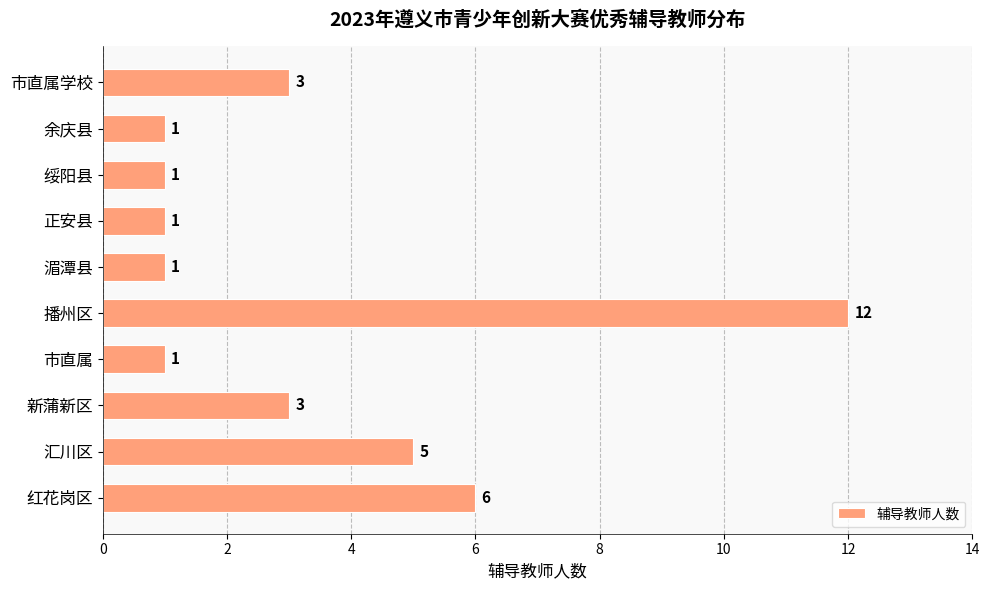

True or false: the data shows 8 at 红花岗区.

False